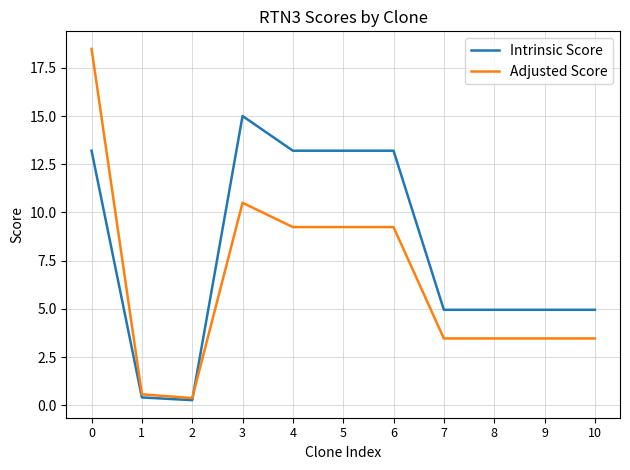

How many values in the Adjusted Score series exceed 3?

9